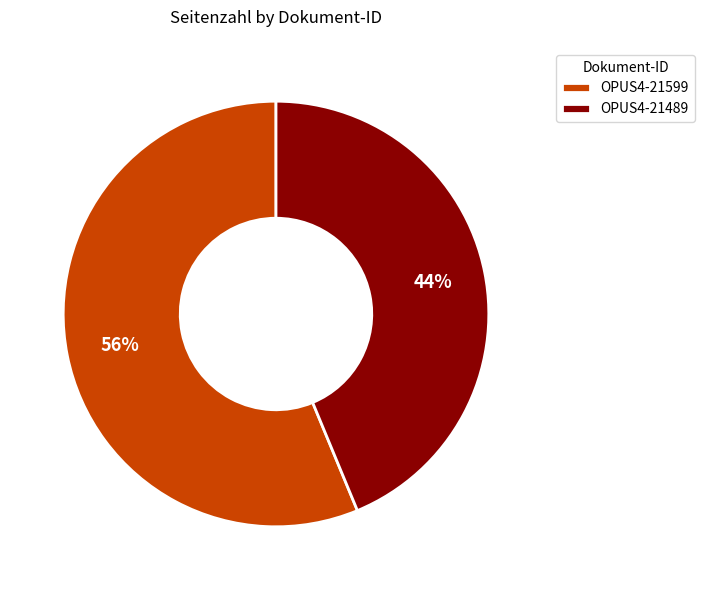

How many slices are in this pie chart?

2